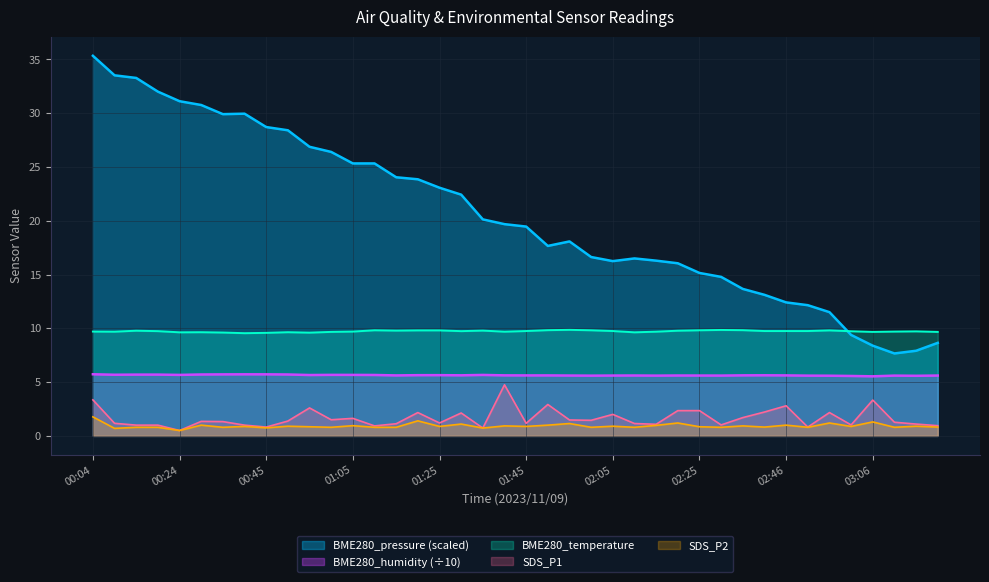

Which category has the lowest value in the SDS_P1 series?

00:24